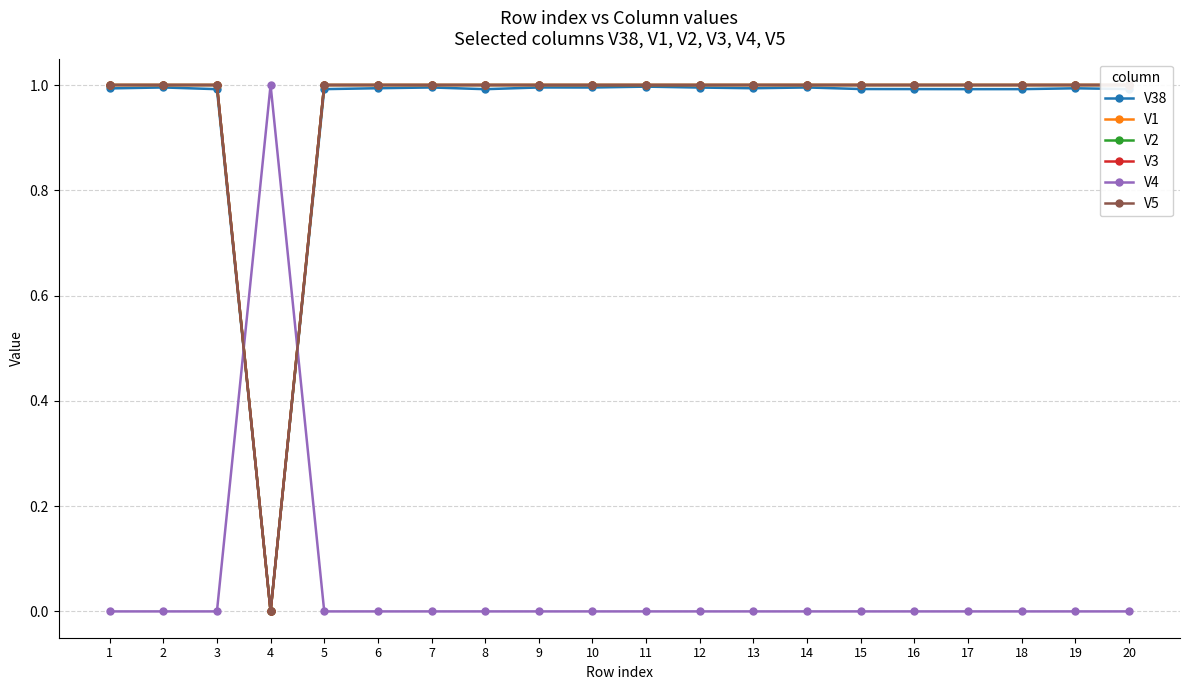

True or false: V5 has more than 0 points higher than both neighbors.

False